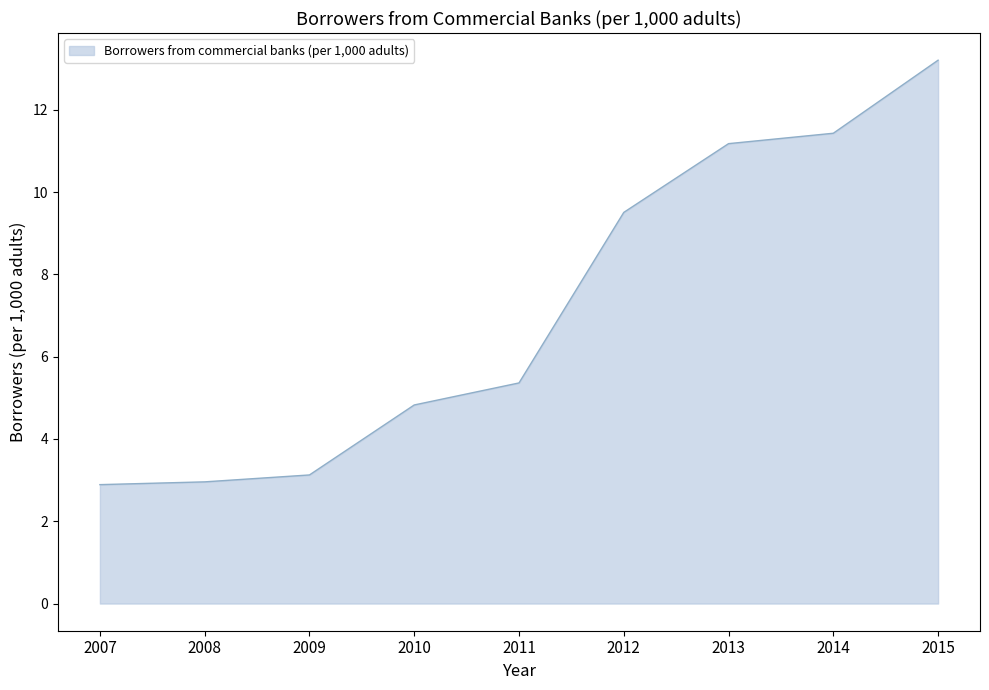

The chart shows a value of 1.1 at 2007. True or false?

False